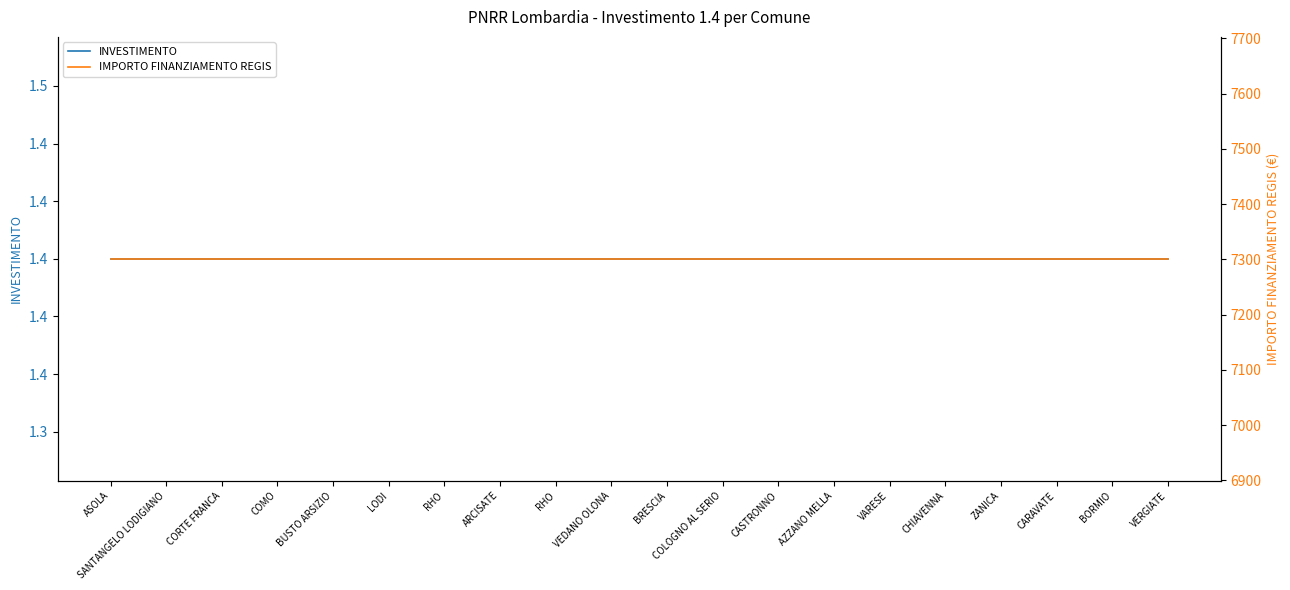

Reading left to right, extract all data points from this chart.

INVESTIMENTO: ASOLA=1.4	SANTANGELO LODIGIANO=1.4	CORTE FRANCA=1.4	COMO=1.4	BUSTO ARSIZIO=1.4	LODI=1.4	RHO=1.4	ARCISATE=1.4	RHO=1.4	VEDANO OLONA=1.4	BRESCIA=1.4	COLOGNO AL SERIO=1.4	CASTRONNO=1.4	AZZANO MELLA=1.4	VARESE=1.4	CHIAVENNA=1.4	ZANICA=1.4	CARAVATE=1.4	BORMIO=1.4	VERGIATE=1.4
IMPORTO FINANZIAMENTO REGIS: ASOLA=7301.0	SANTANGELO LODIGIANO=7301.0	CORTE FRANCA=7301.0	COMO=7301.0	BUSTO ARSIZIO=7301.0	LODI=7301.0	RHO=7301.0	ARCISATE=7301.0	RHO=7301.0	VEDANO OLONA=7301.0	BRESCIA=7301.0	COLOGNO AL SERIO=7301.0	CASTRONNO=7301.0	AZZANO MELLA=7301.0	VARESE=7301.0	CHIAVENNA=7301.0	ZANICA=7301.0	CARAVATE=7301.0	BORMIO=7301.0	VERGIATE=7301.0